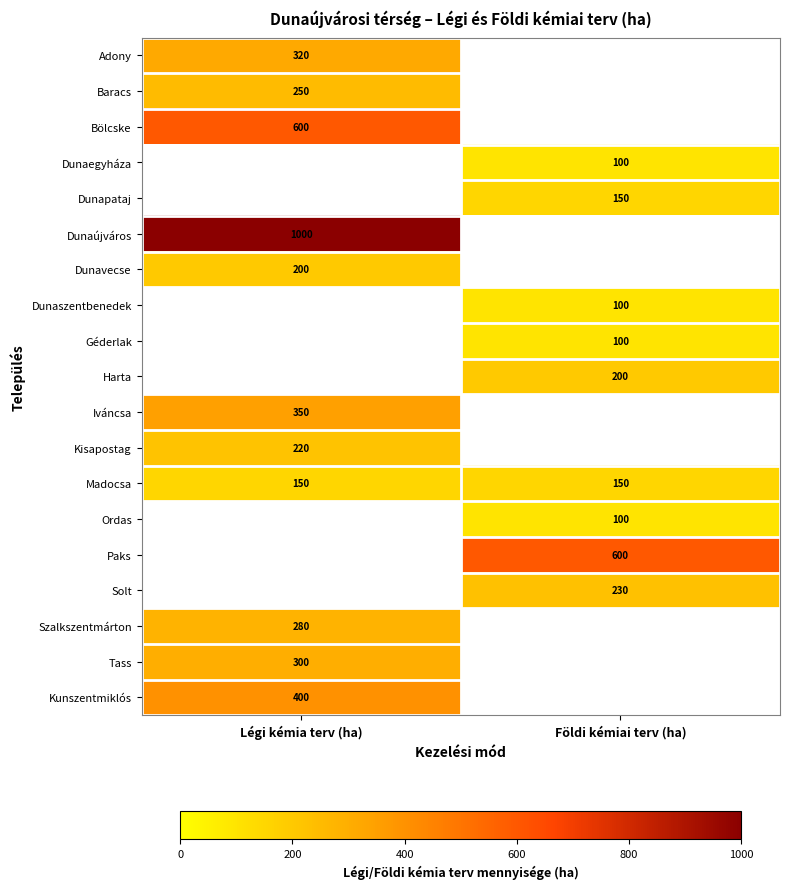

The value of Kisapostag at Légi kémia terv (ha) is 220. True or false?

True